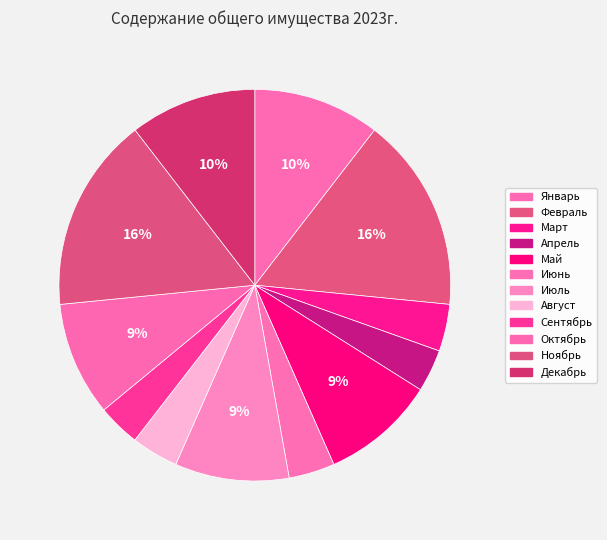

To the nearest percent, what percentage of the pie is Ноябрь?

16%